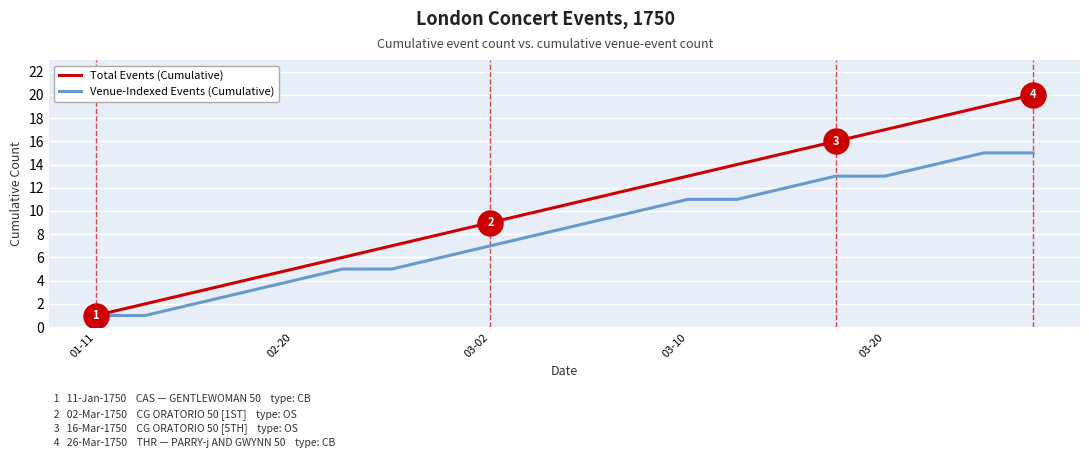

How many lines are shown in the chart?

2